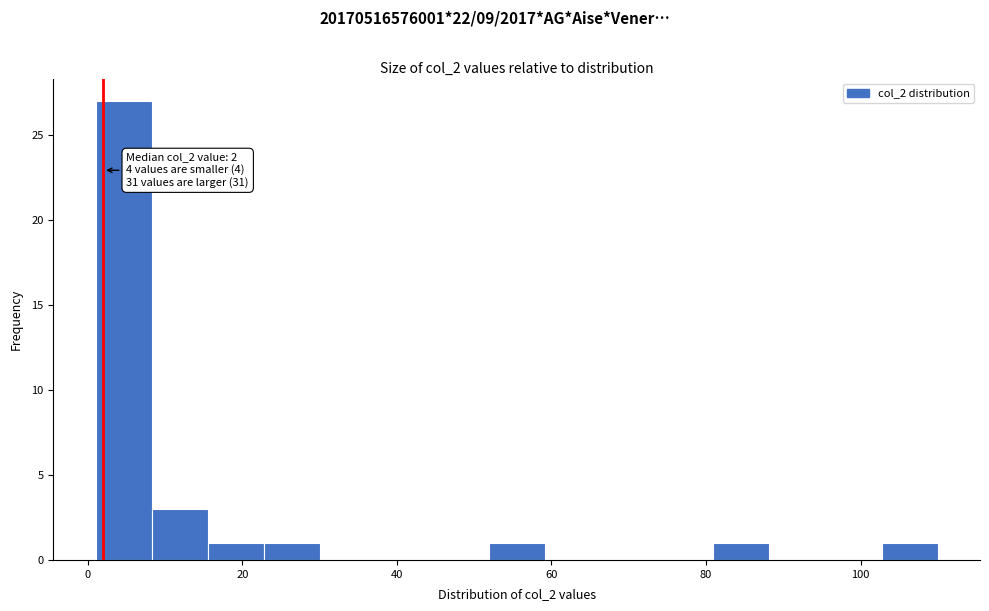

Around what value on the x-axis is the tallest bar? Give the approximate position of its centre, as read against the axis.

4